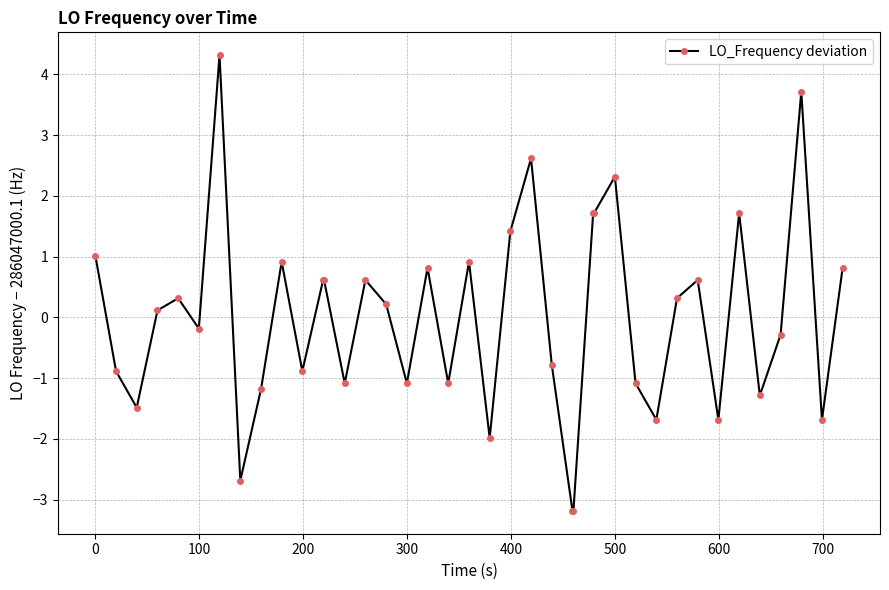

How many lines are shown in the chart?

1